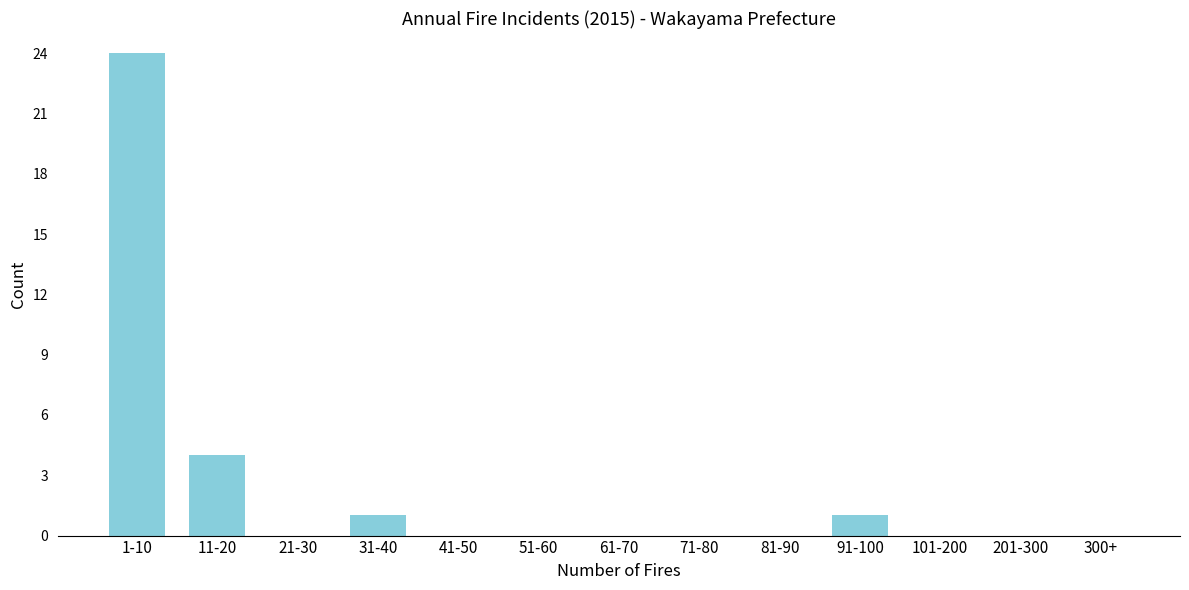

Reading left to right, extract all data points from this chart.

1-10=24	11-20=4	21-30=0	31-40=1	41-50=0	51-60=0	61-70=0	71-80=0	81-90=0	91-100=1	101-200=0	201-300=0	300+=0